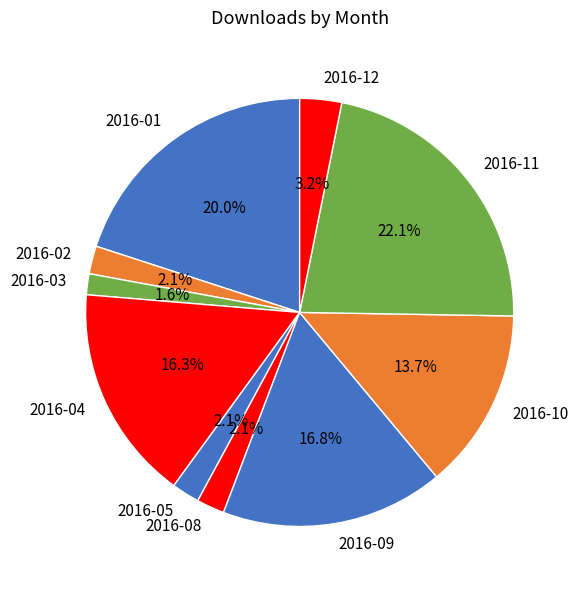

Between 2016-11 and 2016-12, which is larger?

2016-11